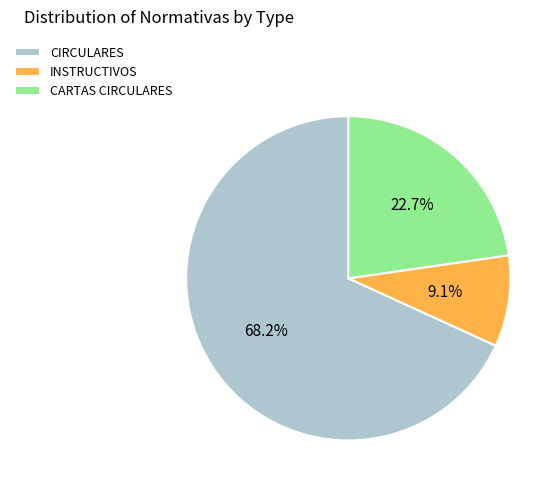

What percentage is NOT represented by CIRCULARES?

31.8%